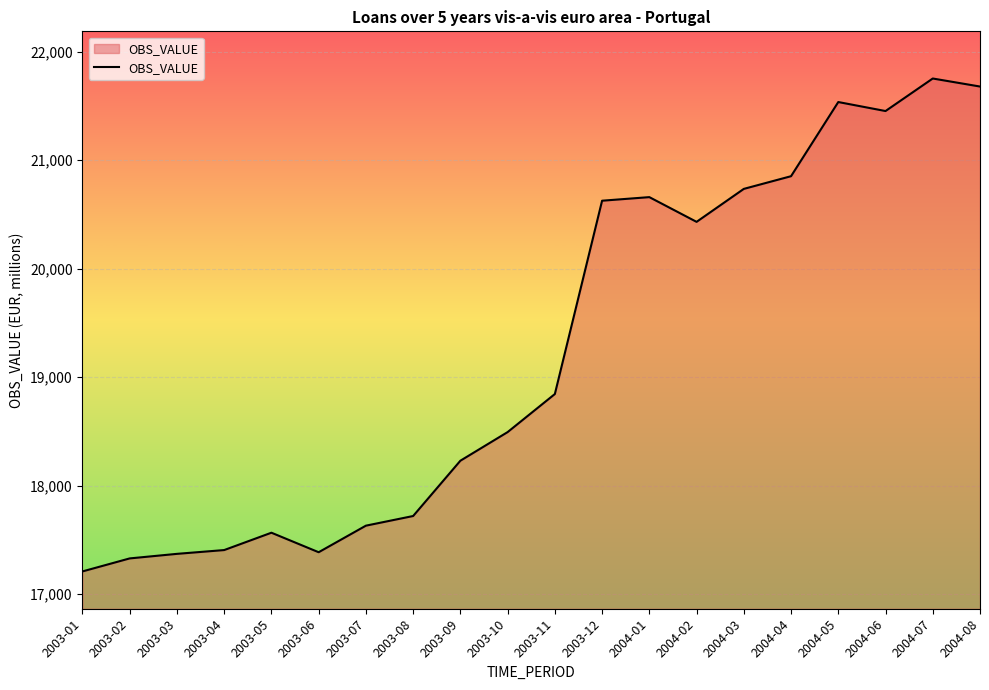

At which category does the chart reach its peak across all series?

2004-07